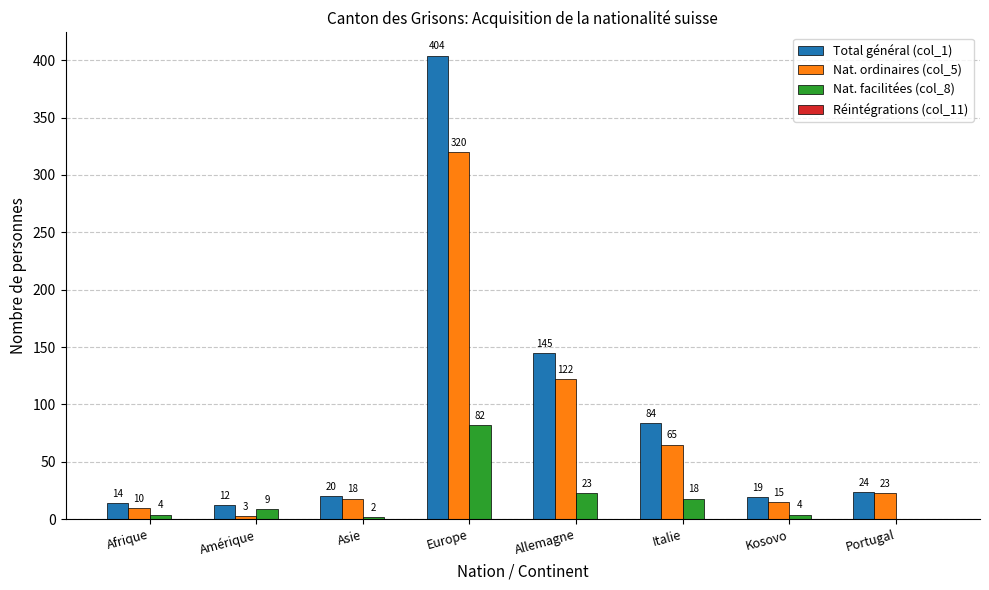

Does the chart contain stacked bars?

No